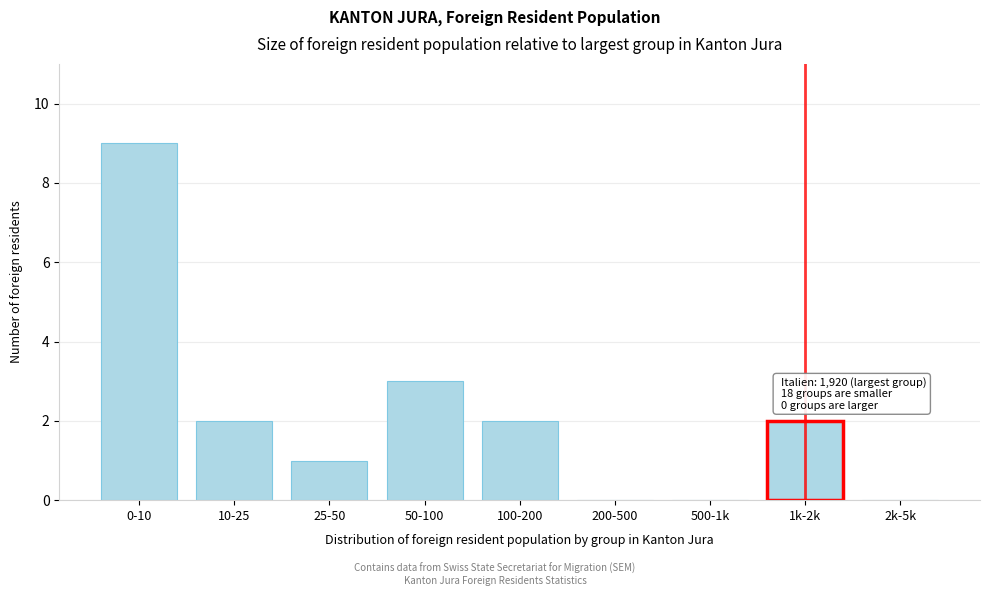

Reading right to left, list all the values displayed in this chart.

2k-5k=0	1k-2k=2	500-1k=0	200-500=0	100-200=2	50-100=3	25-50=1	10-25=2	0-10=9